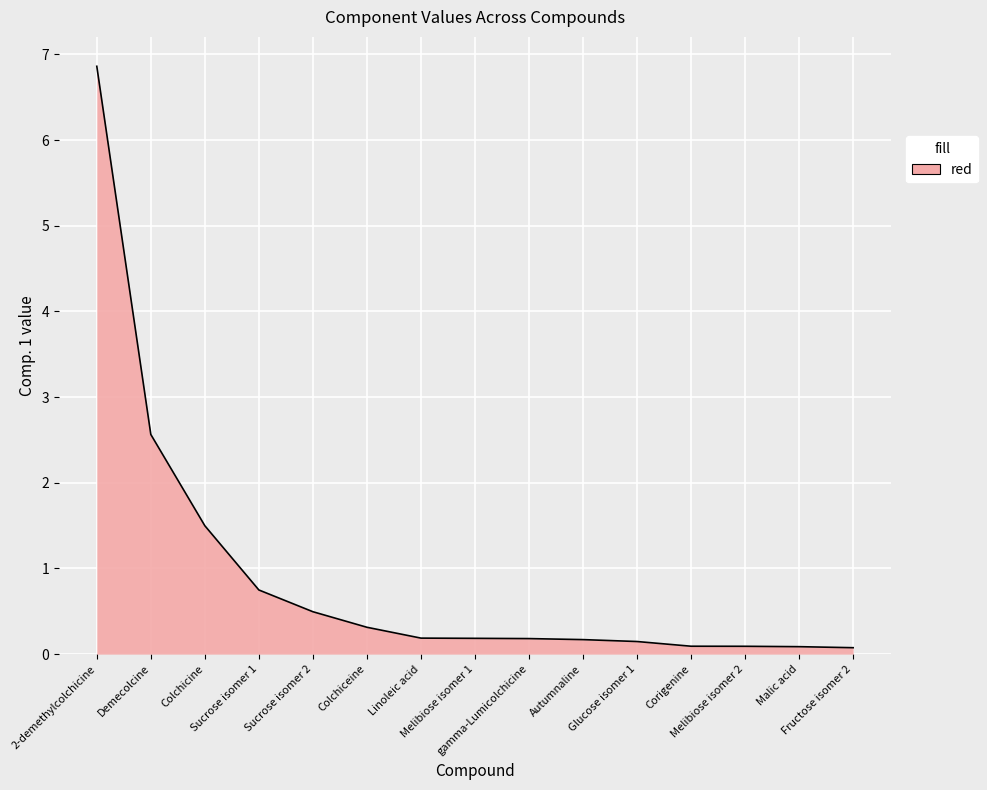

What position from the right is Corigenine?

4